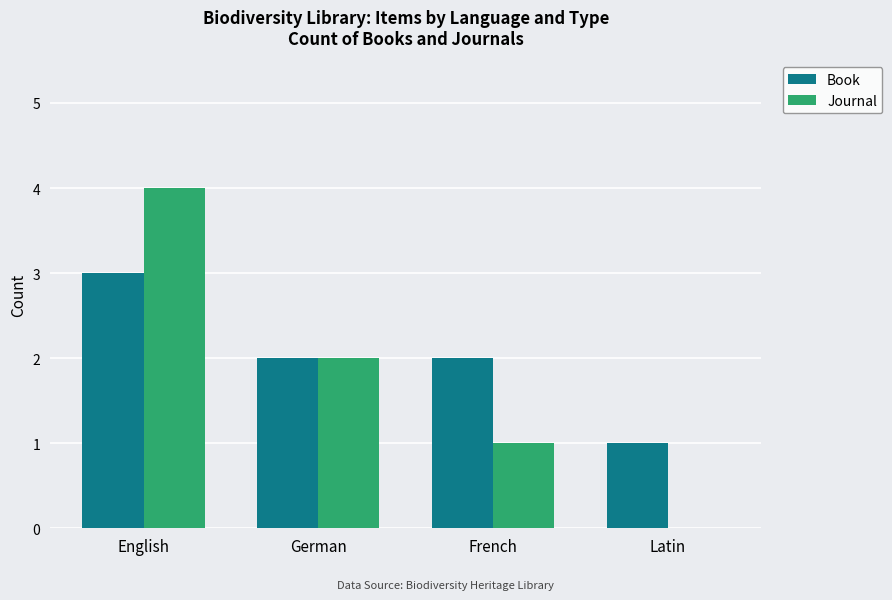

How many series are shown in this chart?

2